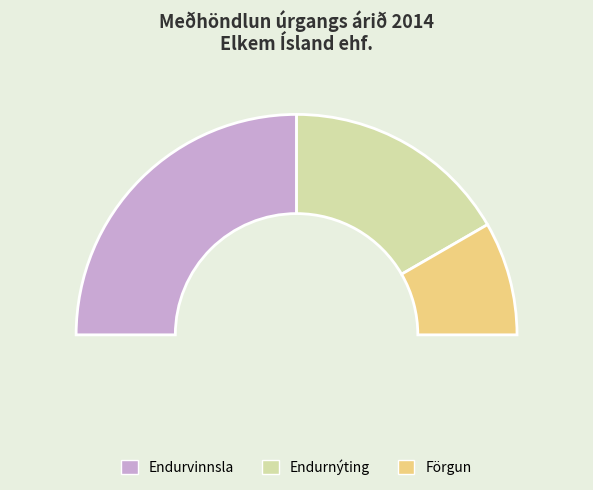

To the nearest percent, what is the combined percentage of Förgun and Endurnýting?

50%